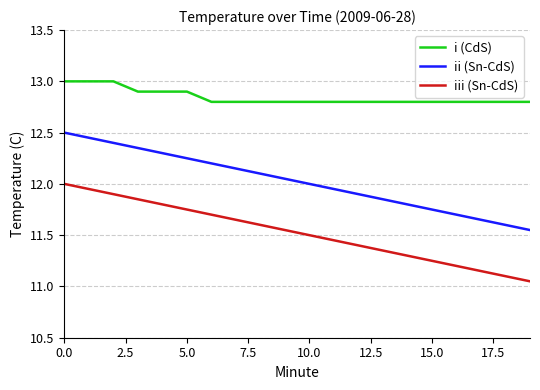

What is the greatest value displayed?

13.0